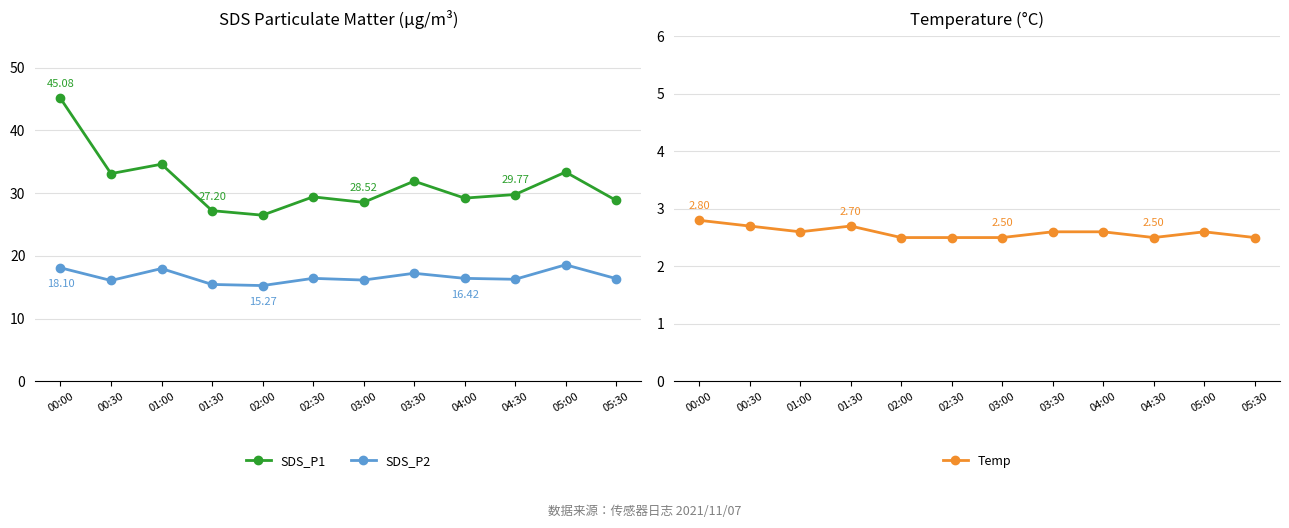

True or false: SDS_P1 and Temp intersect in this chart.

False